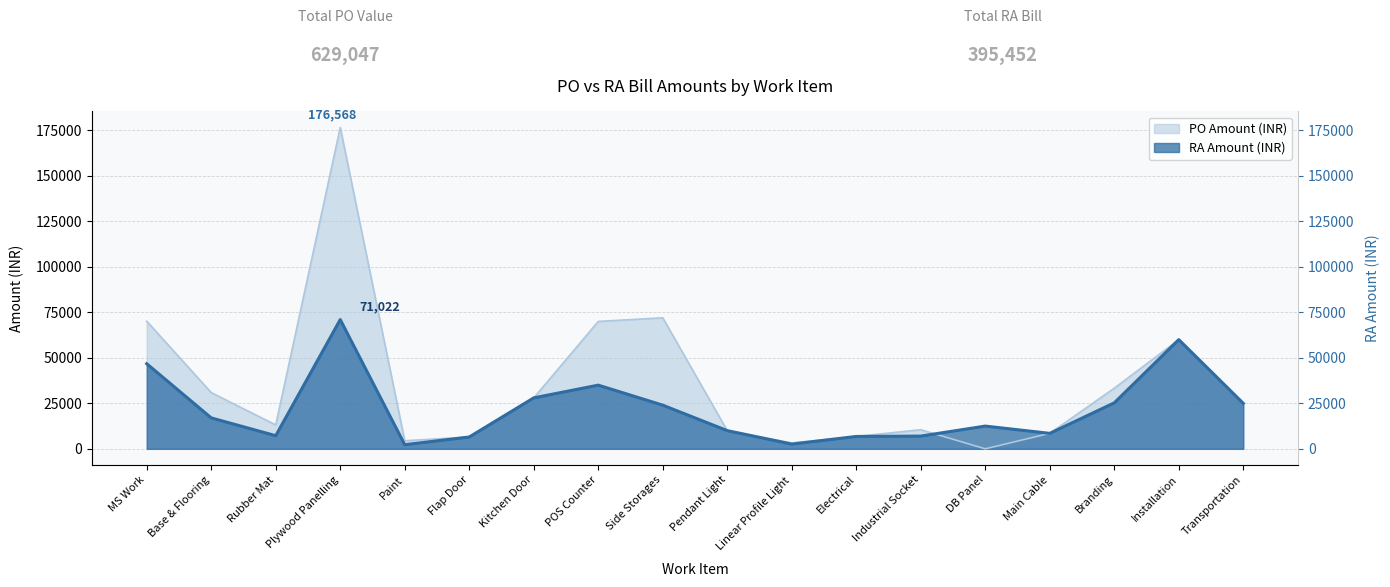

After their last crossing, which series has the higher values: PO Amount (INR) or RA Amount (INR)?

RA Amount (INR)